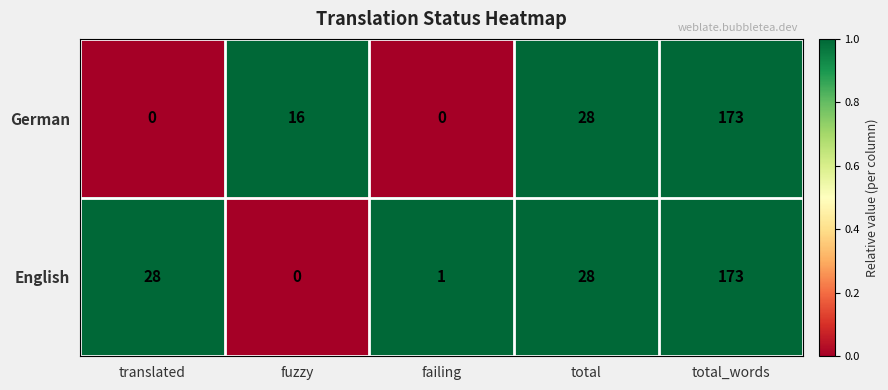

Which series has the largest total across all categories?

English